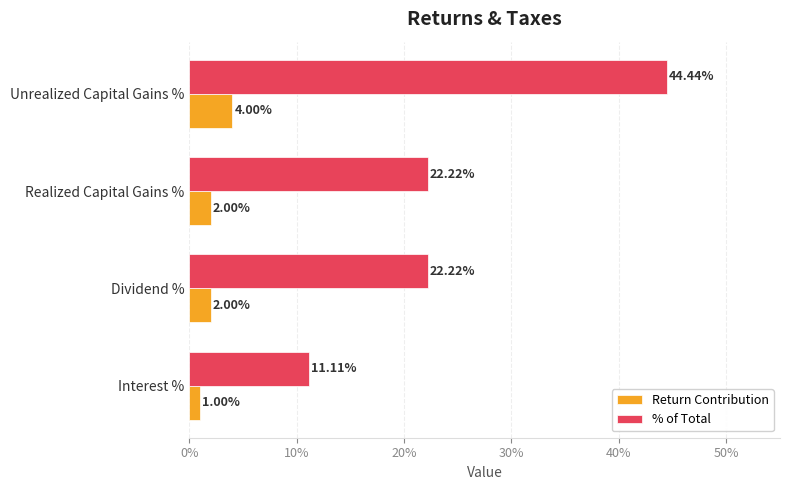

Rank the series by their maximum value, from highest to lowest.

% of Total, Return Contribution